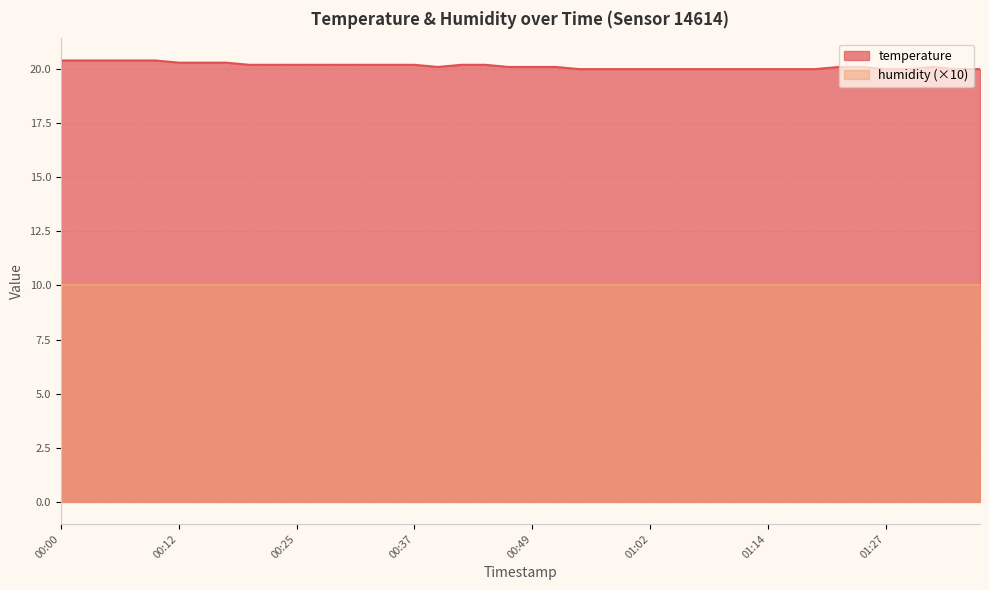

Is it true that temperature equals 34.3 at 00:25?

False